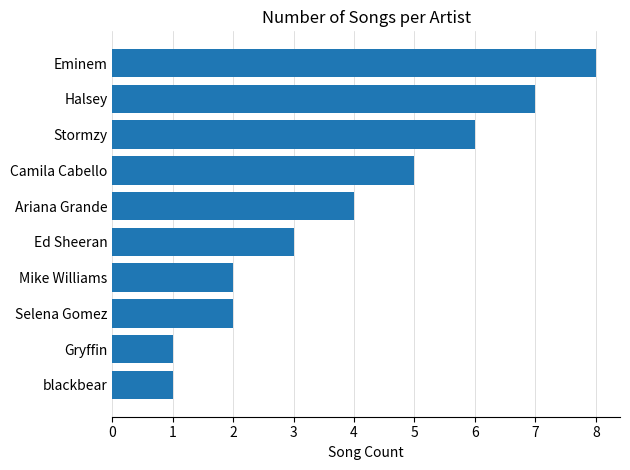

Count the number of categories in the chart.

10